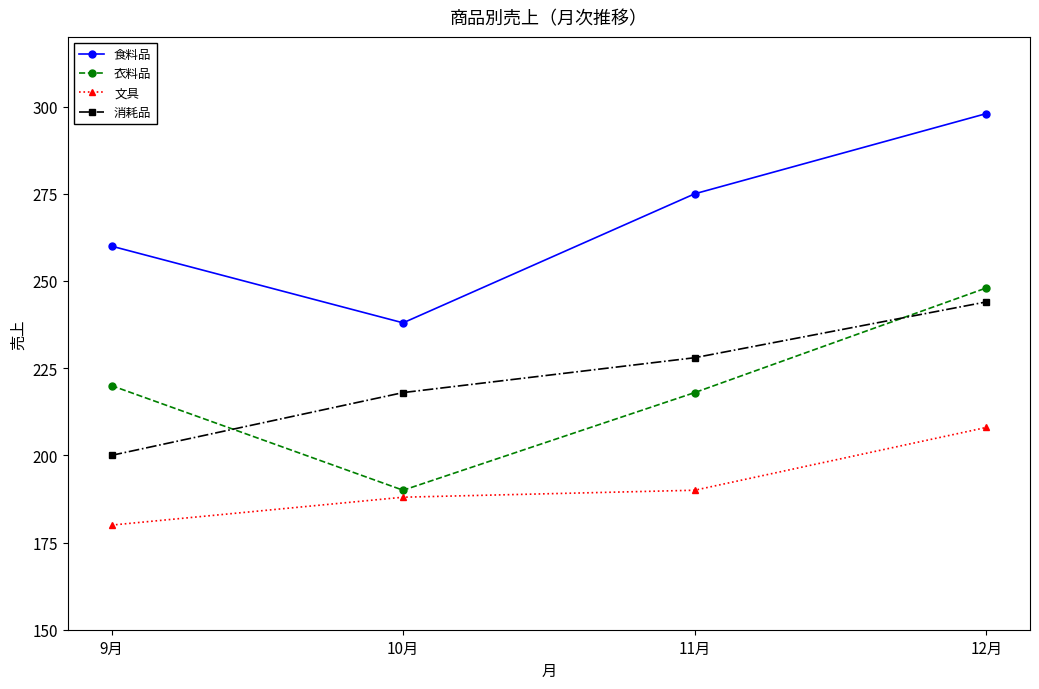

Which series has the largest total across all categories?

食料品